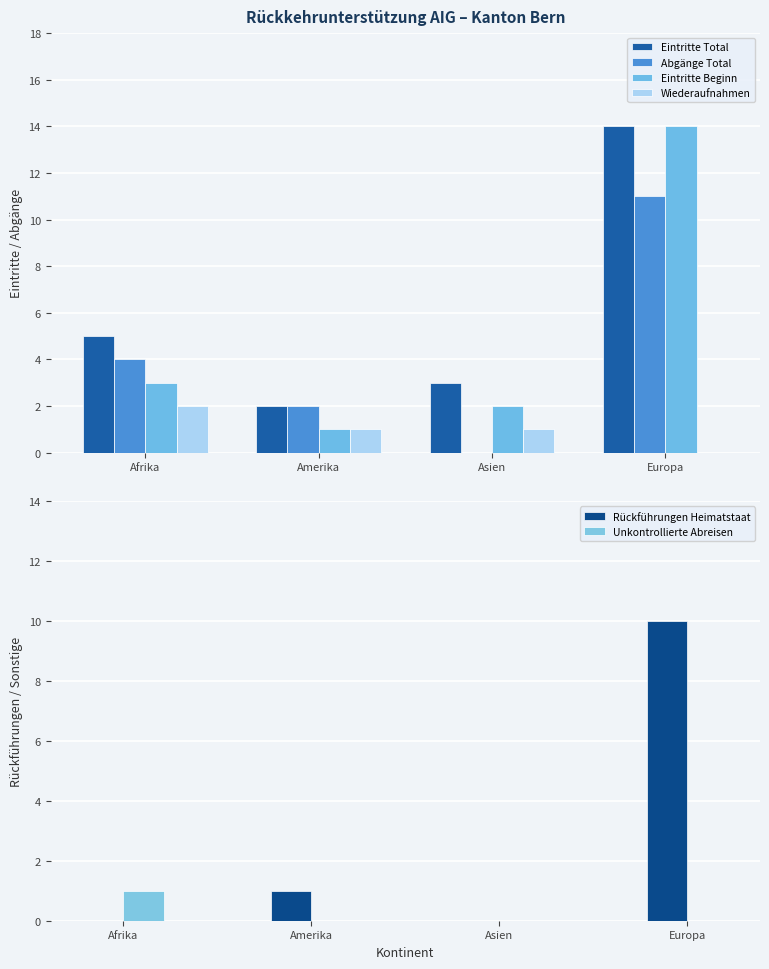

Rank the series at Asien from lowest to highest value.

Abgänge Total, Rückführungen Heimatstaat, Unkontrollierte Abreisen, Wiederaufnahmen, Eintritte Beginn, Eintritte Total